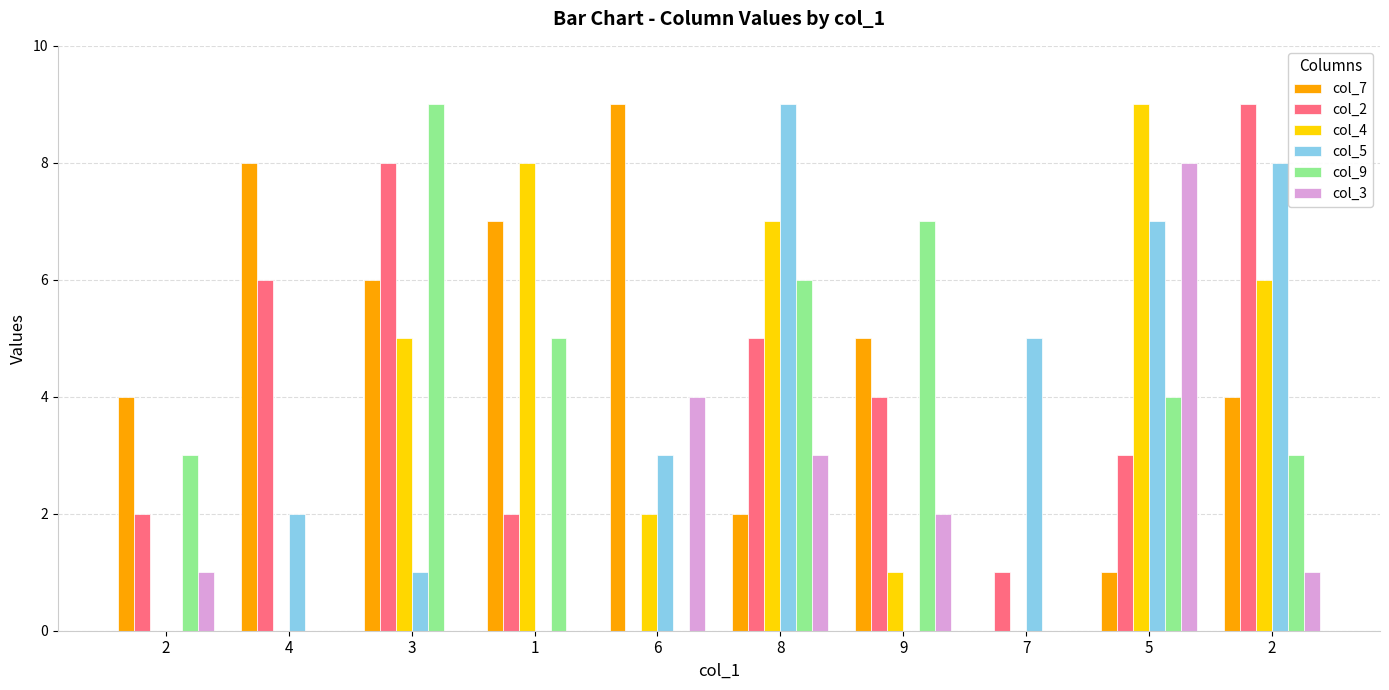

How many groups of bars are there?

10